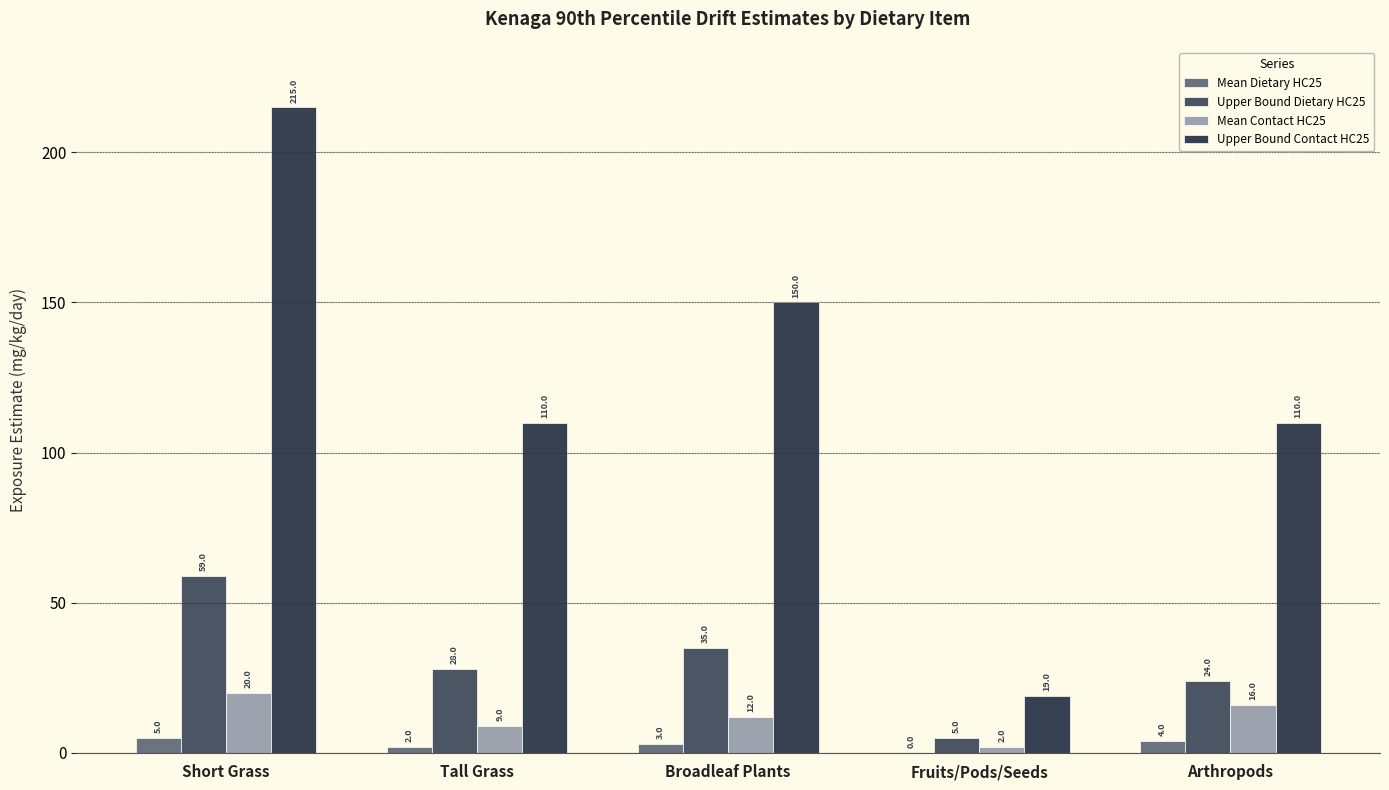

Reading right to left, what are all the values shown in this chart?

Mean Dietary HC25: 4.0	0.0	3.0	2.0	5.0
Upper Bound Dietary HC25: 24.0	5.0	35.0	28.0	59.0
Mean Contact HC25: 16.0	2.0	12.0	9.0	20.0
Upper Bound Contact HC25: 110.0	19.0	150.0	110.0	215.0